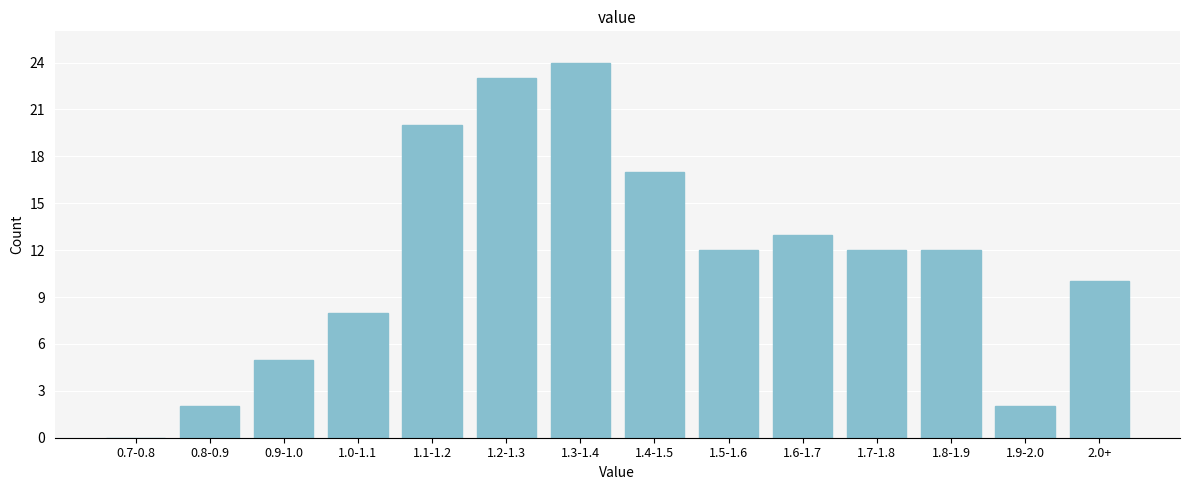

Reading left to right, extract all data points from this chart.

0.7-0.8=0	0.8-0.9=2	0.9-1.0=5	1.0-1.1=8	1.1-1.2=20	1.2-1.3=23	1.3-1.4=24	1.4-1.5=17	1.5-1.6=12	1.6-1.7=13	1.7-1.8=12	1.8-1.9=12	1.9-2.0=2	2.0+=10